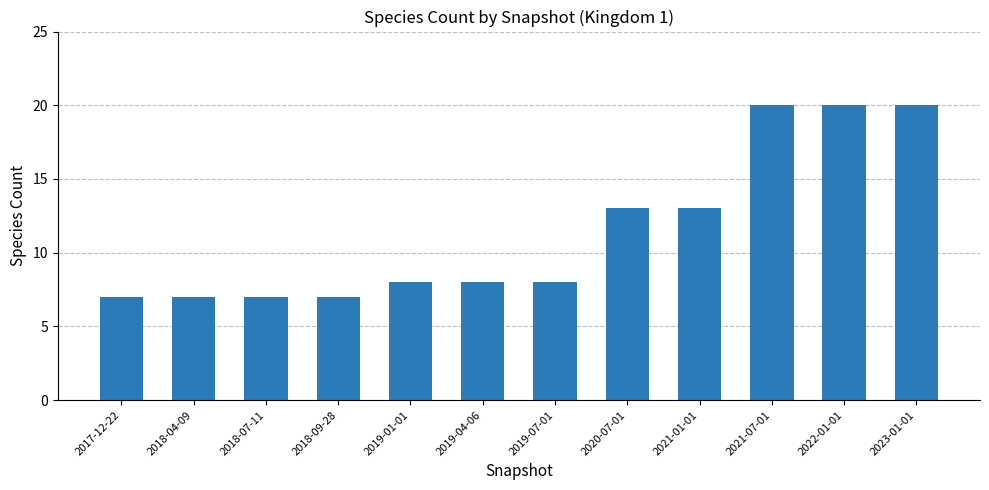

Reading left to right, transcribe all the data shown in this chart.

7	7	7	7	8	8	8	13	13	20	20	20